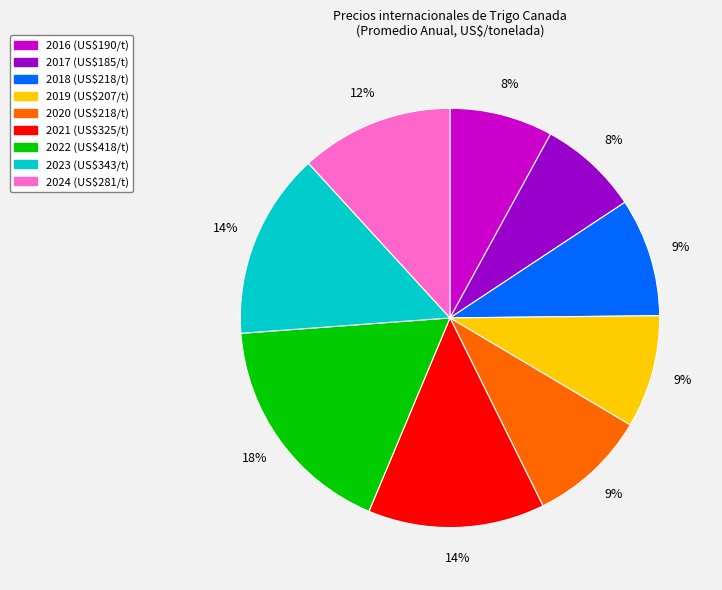

Which slice is the largest?

2022